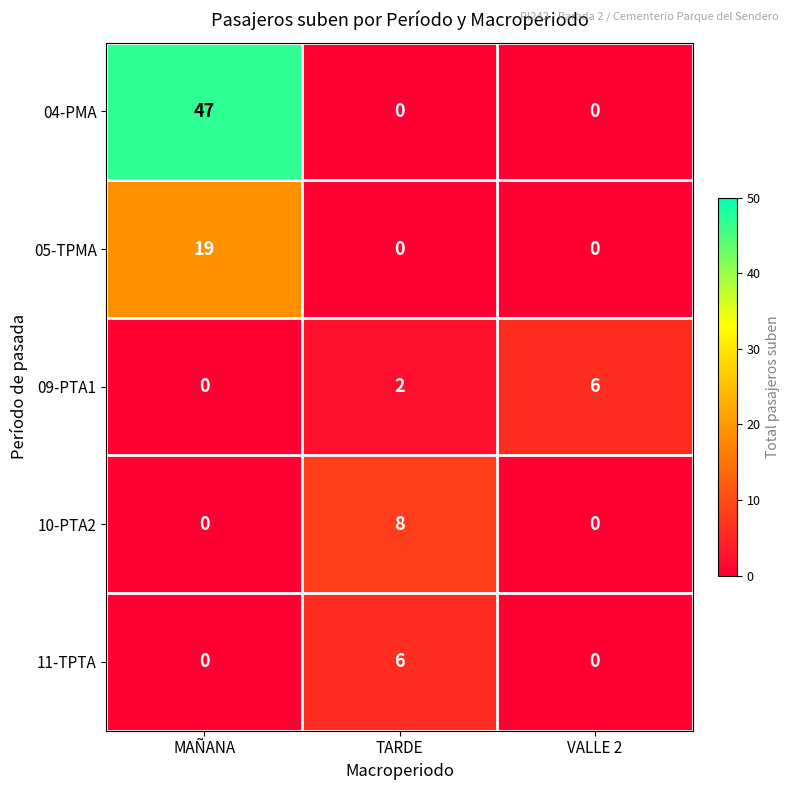

Which series has the largest total across all categories?

04-PMA